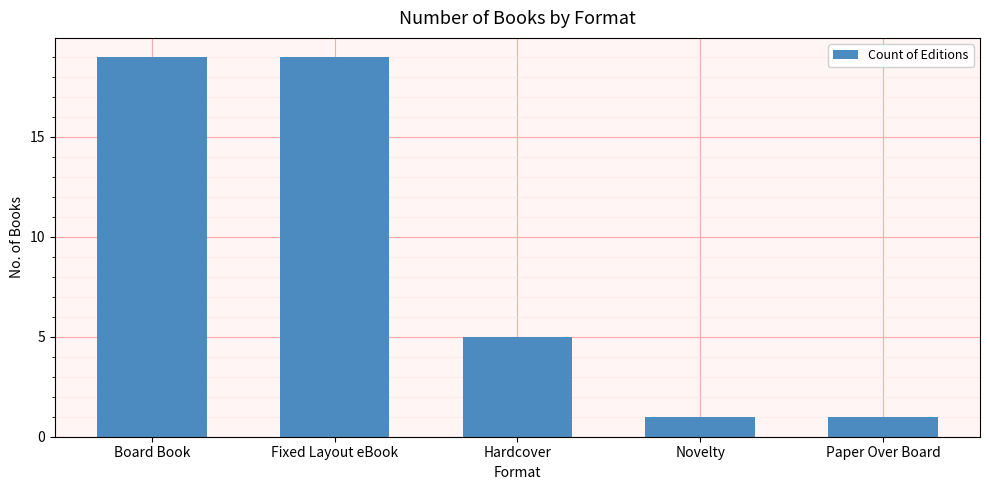

What is the average value?

9